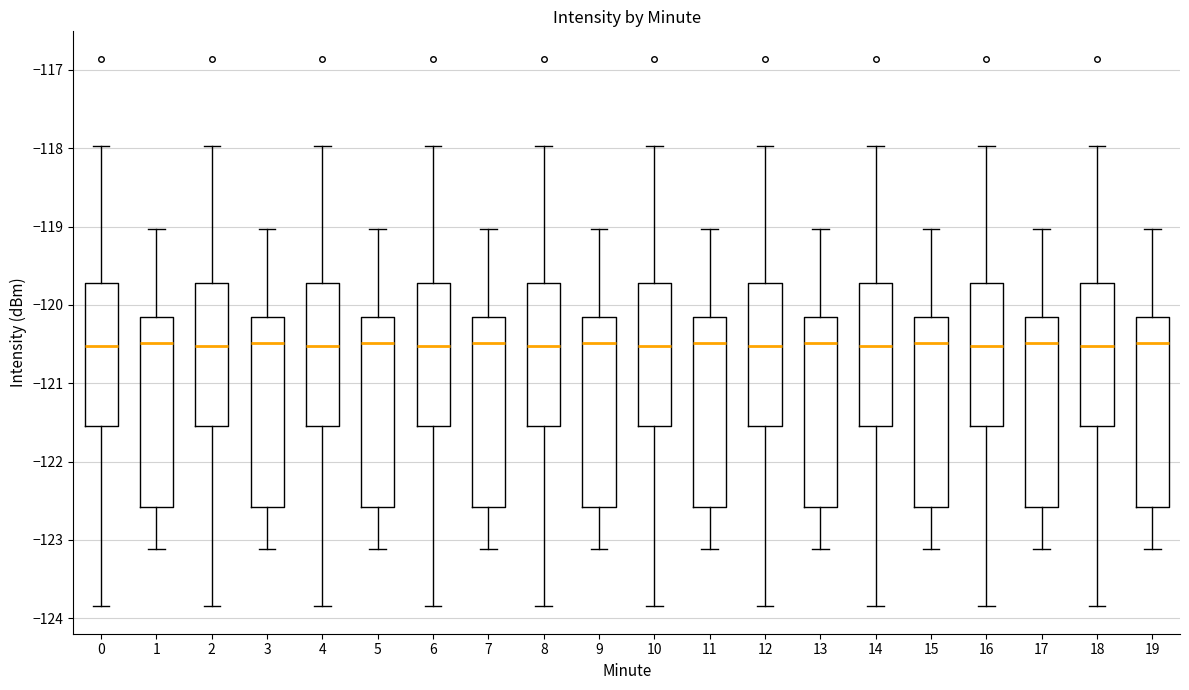

Reading left to right, transcribe this box plot: for each box, give where its median line is, the range the box spans, and where its two whiskers end, as read against the y-axis. The values are not printed on the chart, so give them approximately, as read against the axis.

0: median -120.5, box -121.6 to -119.7, whiskers -123.8 to -118.0
1: median -120.5, box -122.6 to -120.2, whiskers -123.1 to -119.0
2: median -120.5, box -121.6 to -119.7, whiskers -123.8 to -118.0
3: median -120.5, box -122.6 to -120.2, whiskers -123.1 to -119.0
4: median -120.5, box -121.6 to -119.7, whiskers -123.8 to -118.0
5: median -120.5, box -122.6 to -120.2, whiskers -123.1 to -119.0
6: median -120.5, box -121.6 to -119.7, whiskers -123.8 to -118.0
7: median -120.5, box -122.6 to -120.2, whiskers -123.1 to -119.0
8: median -120.5, box -121.6 to -119.7, whiskers -123.8 to -118.0
9: median -120.5, box -122.6 to -120.2, whiskers -123.1 to -119.0
10: median -120.5, box -121.6 to -119.7, whiskers -123.8 to -118.0
11: median -120.5, box -122.6 to -120.2, whiskers -123.1 to -119.0
12: median -120.5, box -121.6 to -119.7, whiskers -123.8 to -118.0
13: median -120.5, box -122.6 to -120.2, whiskers -123.1 to -119.0
14: median -120.5, box -121.6 to -119.7, whiskers -123.8 to -118.0
15: median -120.5, box -122.6 to -120.2, whiskers -123.1 to -119.0
16: median -120.5, box -121.6 to -119.7, whiskers -123.8 to -118.0
17: median -120.5, box -122.6 to -120.2, whiskers -123.1 to -119.0
18: median -120.5, box -121.6 to -119.7, whiskers -123.8 to -118.0
19: median -120.5, box -122.6 to -120.2, whiskers -123.1 to -119.0